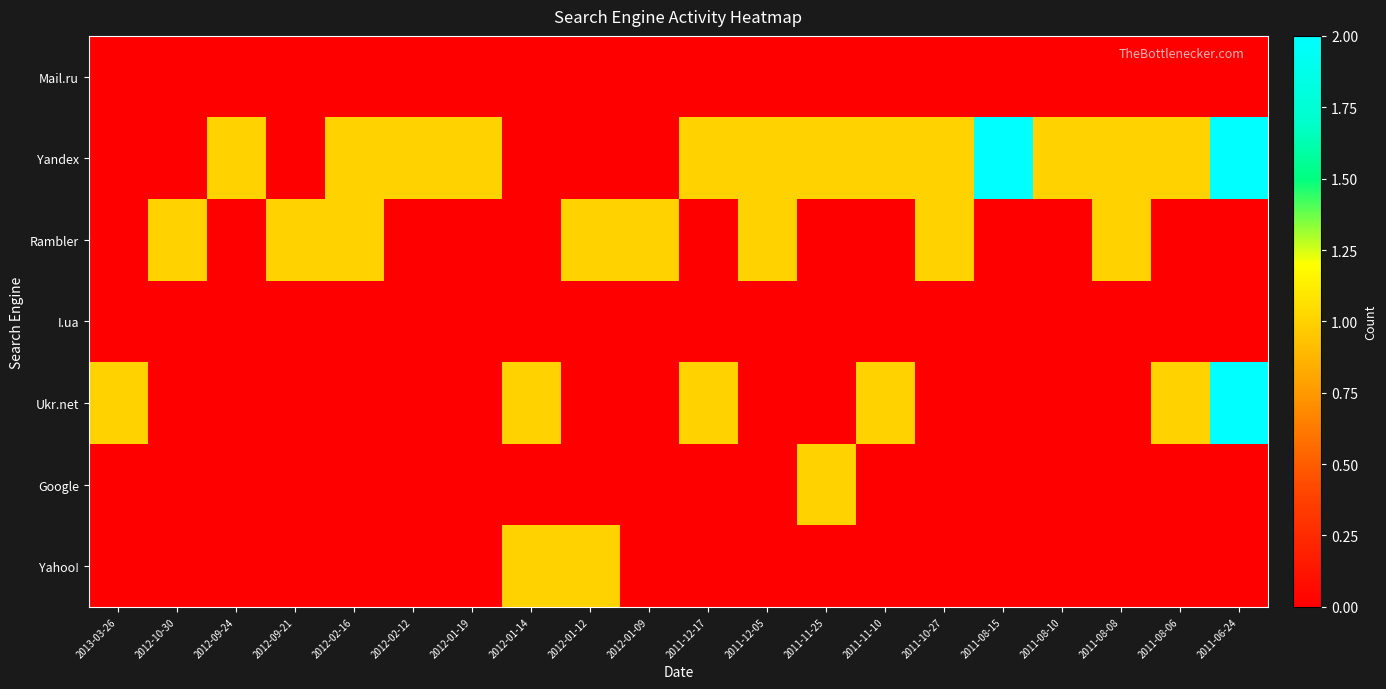

Rank the series by their maximum value, from lowest to highest.

Mail.ru, I.ua, Rambler, Google, Yahoo!, Yandex, Ukr.net